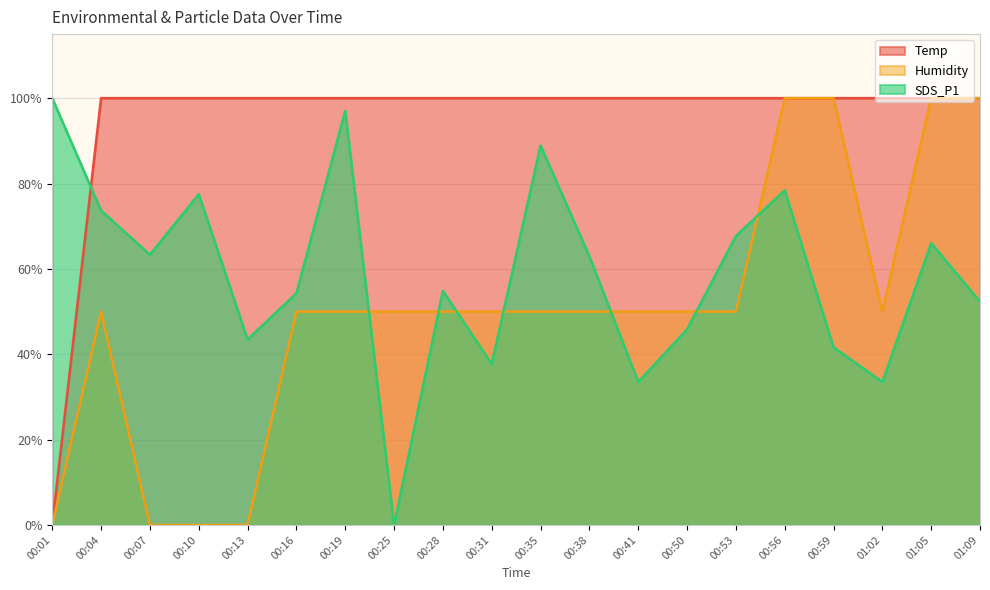

How many data points in Humidity are above 50?

16